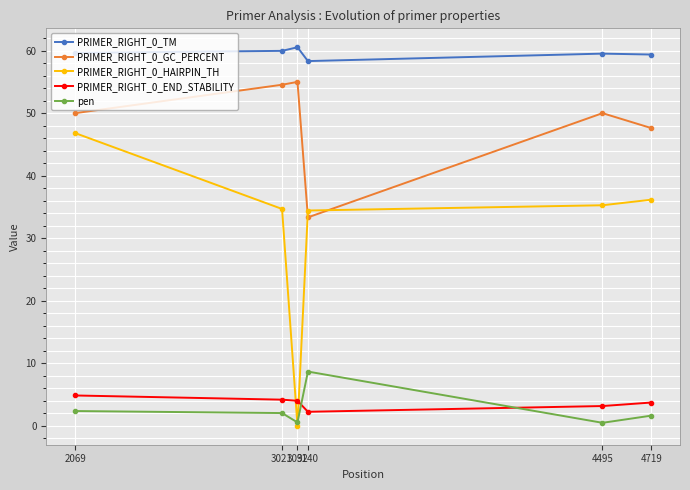

Is it true that pen equals 2.4 at 2069?

True